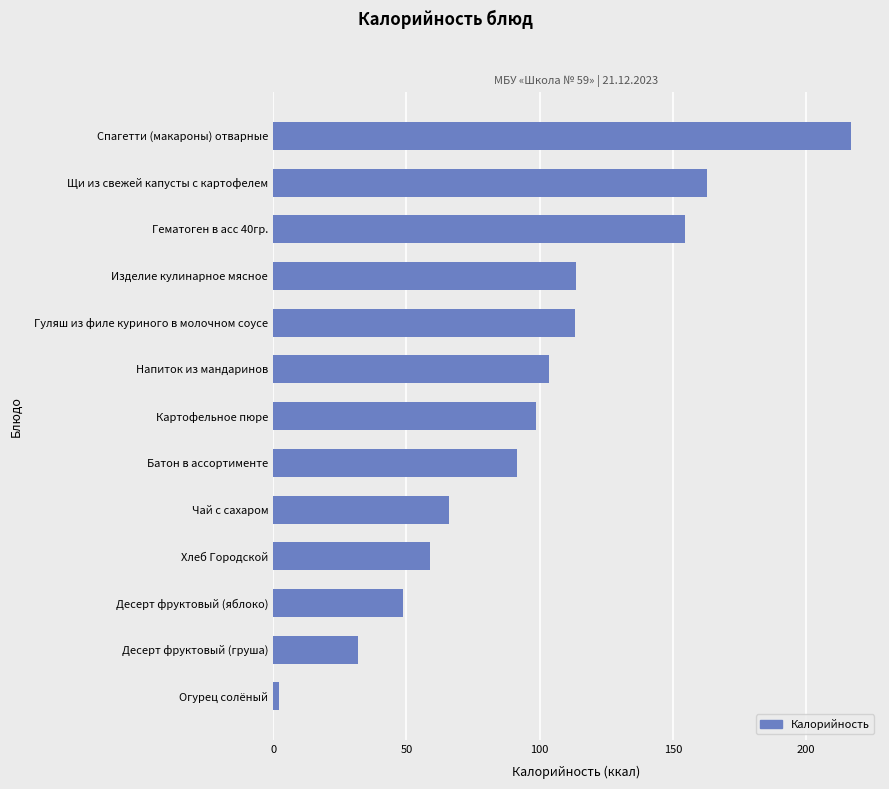

Is it true that the value at Десерт фруктовый (яблоко) is 33.6?

False